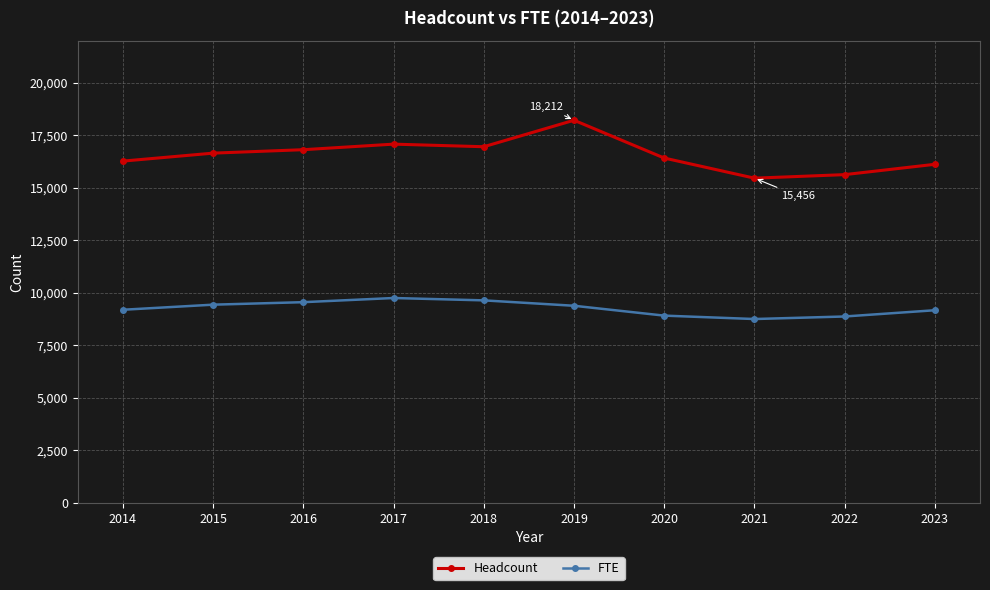

True or false: FTE and Headcount intersect in this chart.

False